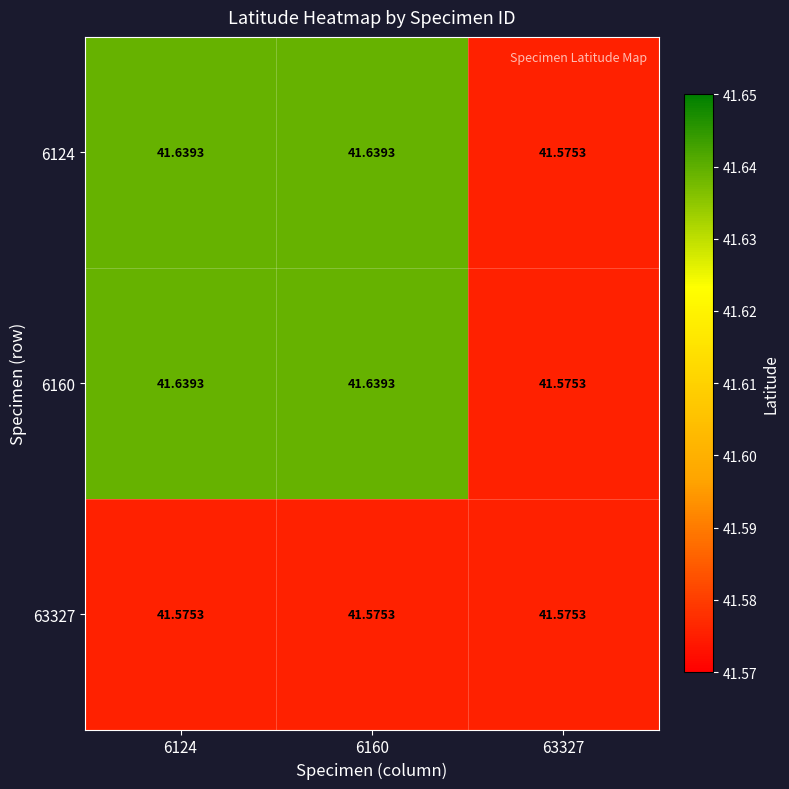

Is the value of 63327 at 6124 greater than the value of 6160 at 6160?

No